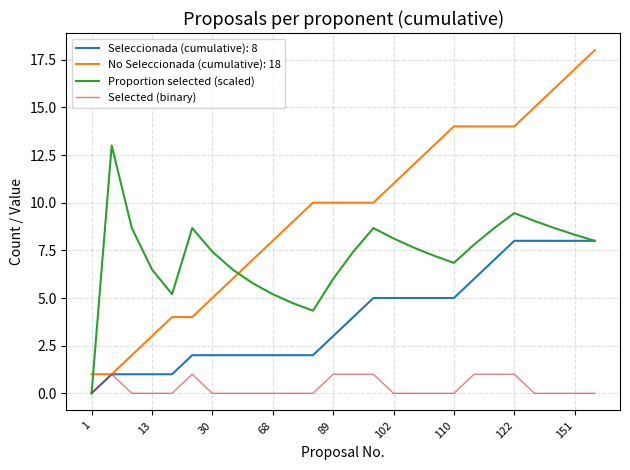

Which series has the widest spread of values?

No Seleccionada (cumulative): 18